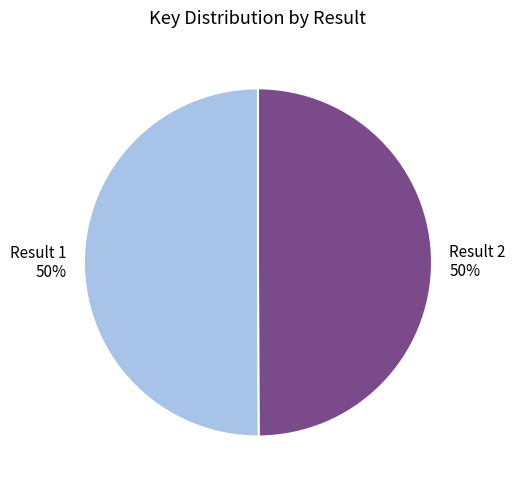

What percentage is the Result 1 slice, to the nearest percent?

50%